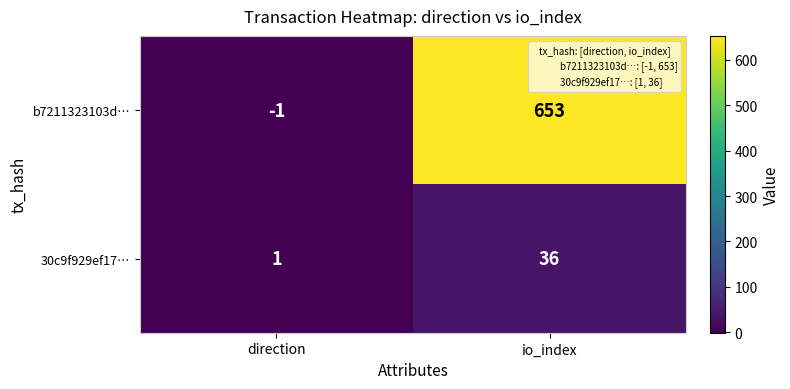

At io_index, list the series in order from largest to smallest.

b7211323103d…, 30c9f929ef17…